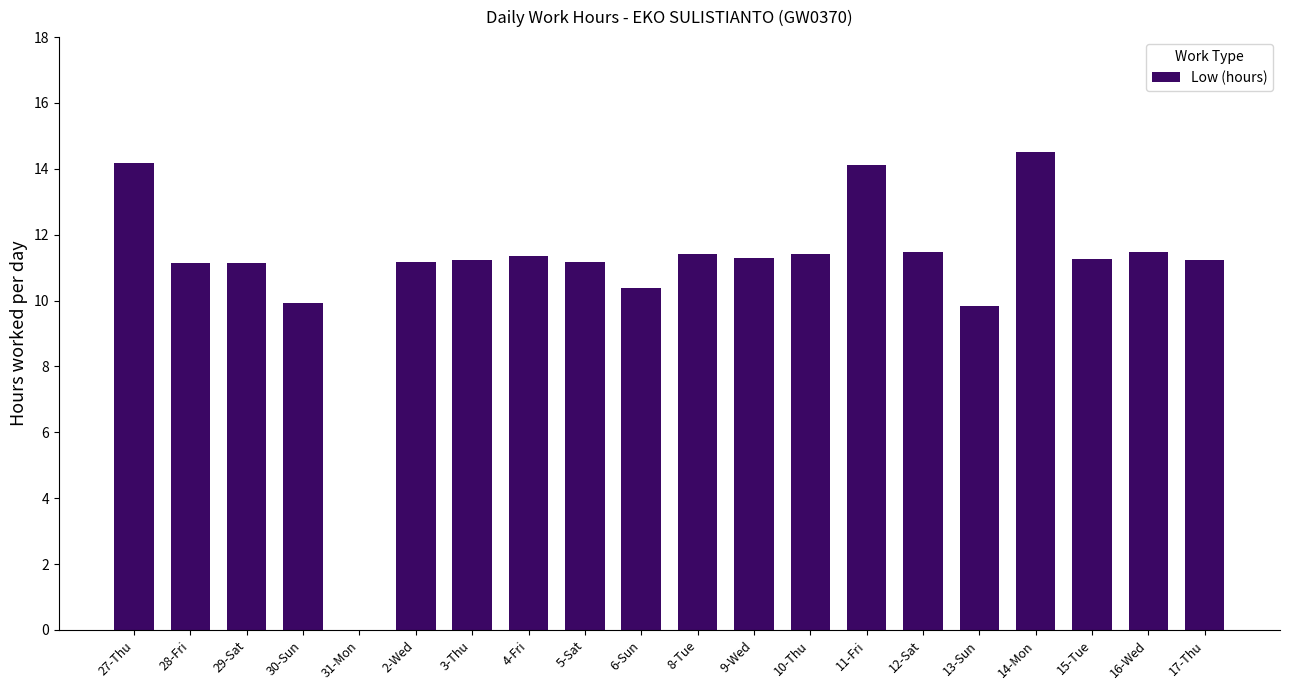

What is the ratio of the value at 17-Thu to the value at 13-Sun?

1.1